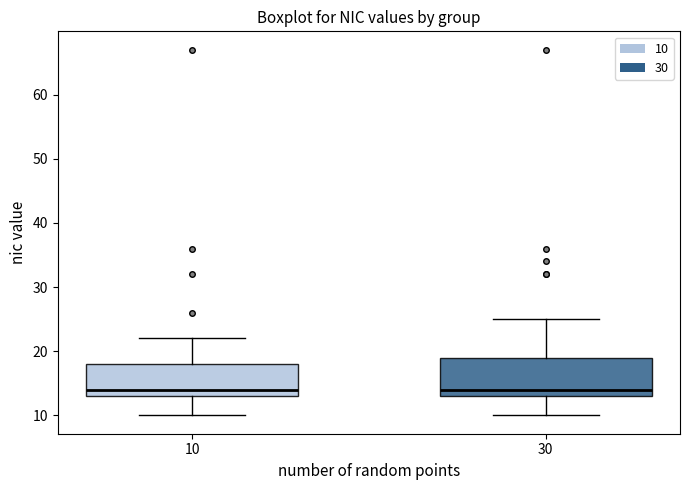

Where is the upper edge of the box at x = 30 on the y-axis? The values are not printed on the chart, so give them approximately, as read against the axis.

19